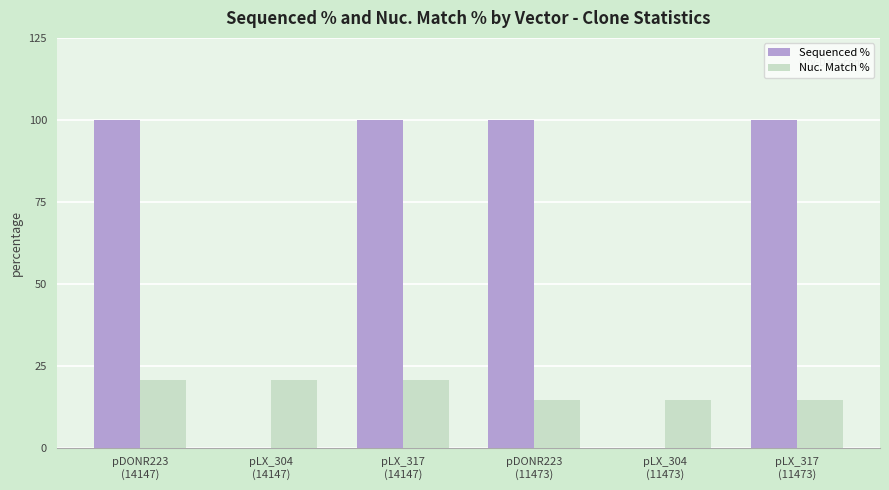

Which series has the largest total across all categories?

Sequenced %